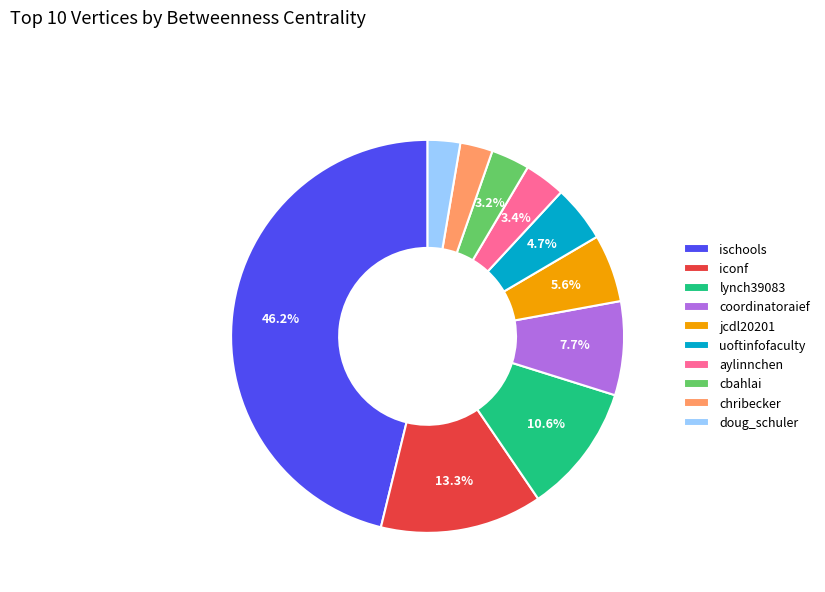

How many slices are in this pie chart?

10